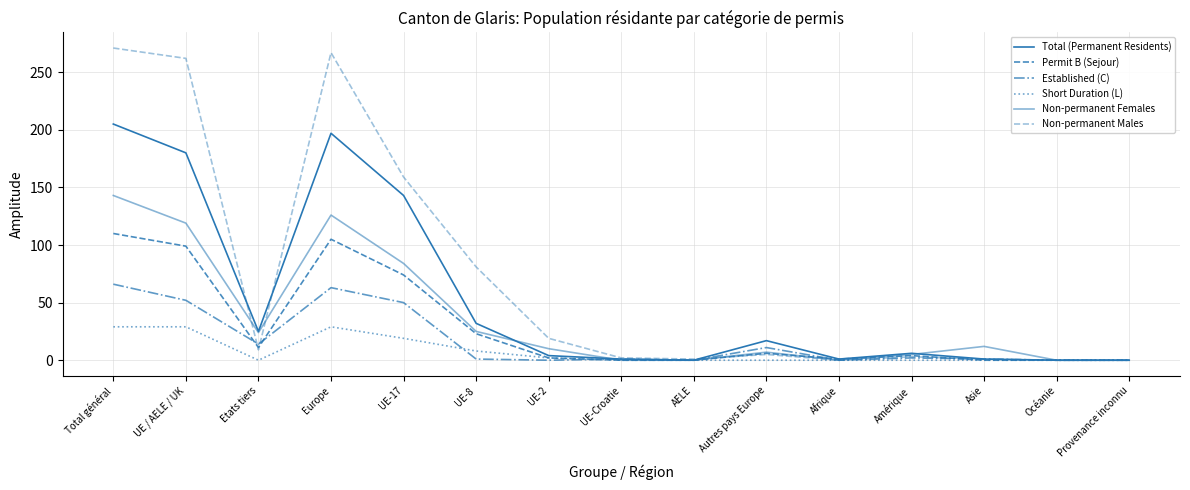

Which series has the largest total across all categories?

Non-permanent Males